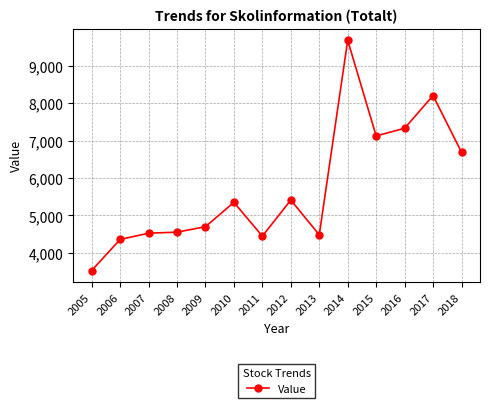

How many distinct data groups are displayed?

1